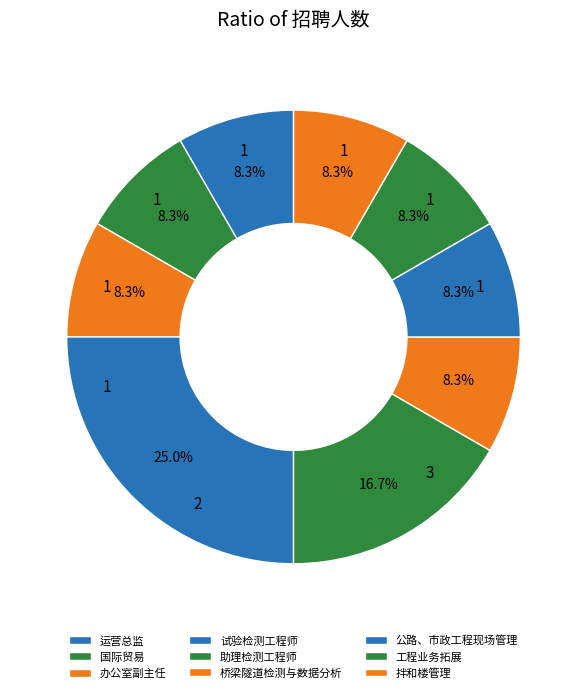

Count the number of slices in the pie.

9